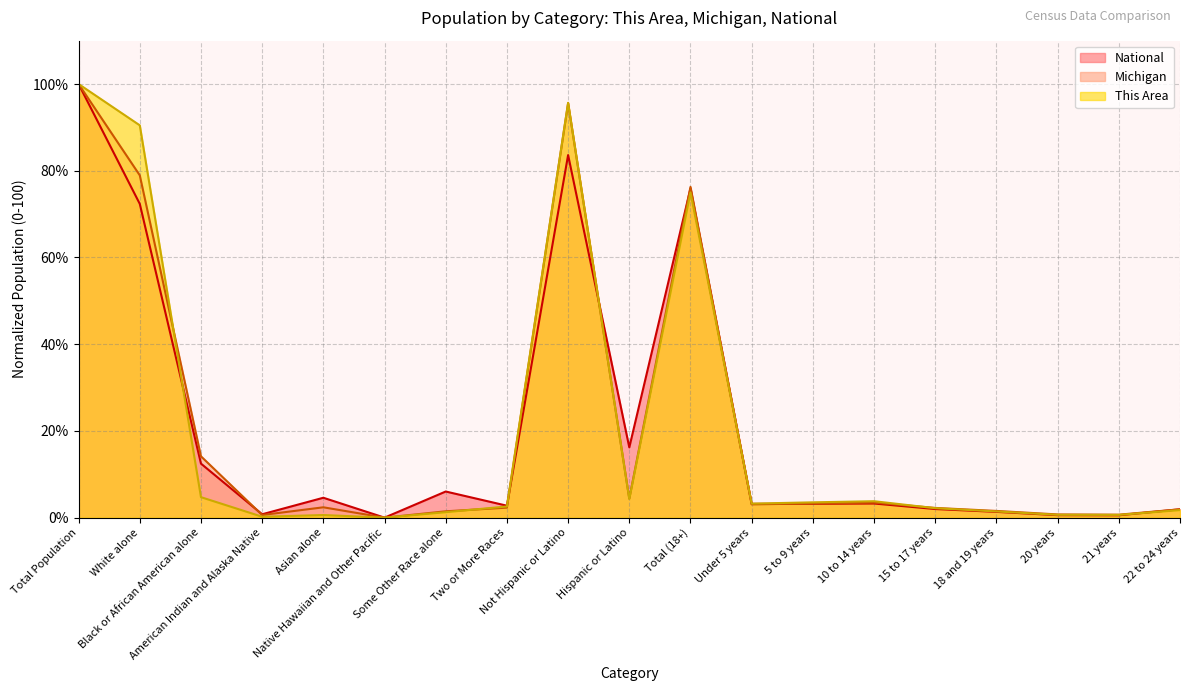

Which series has the widest spread of values?

This Area